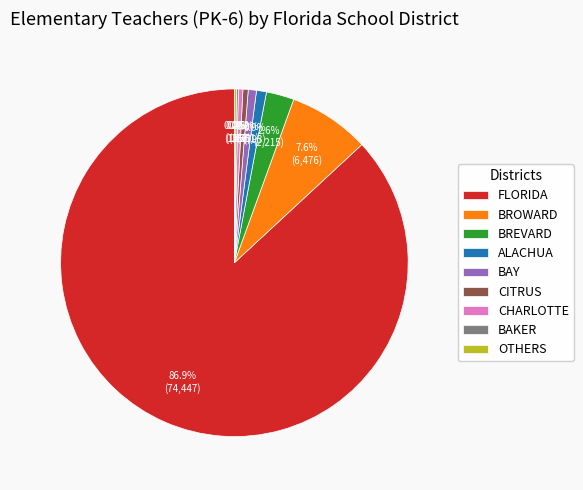

Which slice is the largest?

FLORIDA